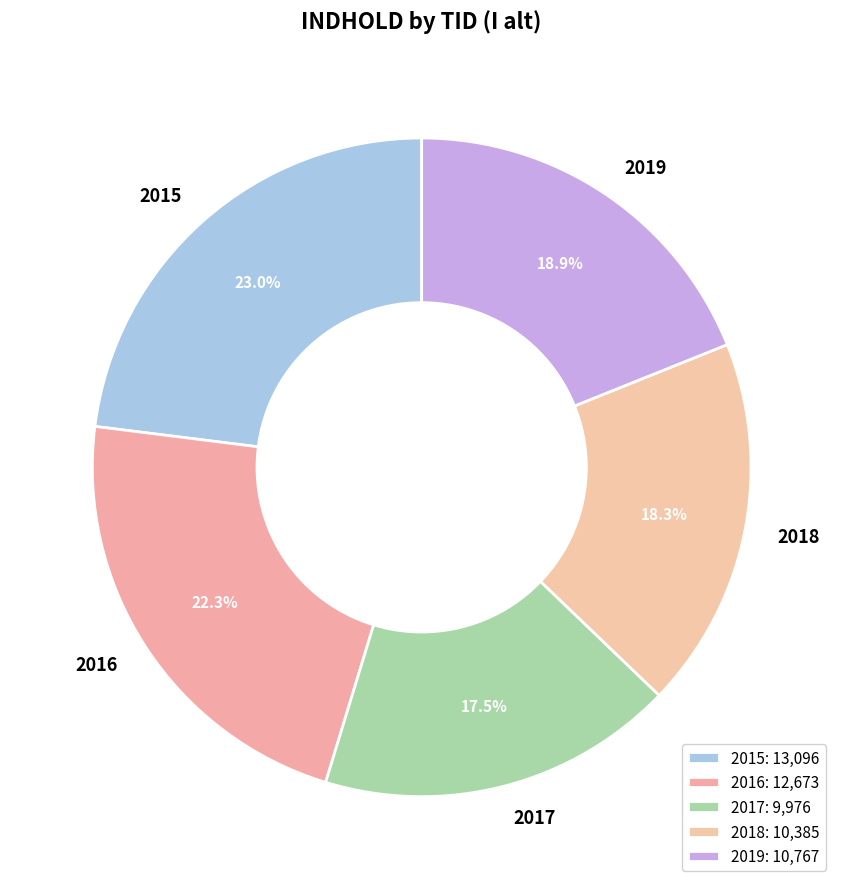

How many slices are in this pie chart?

5